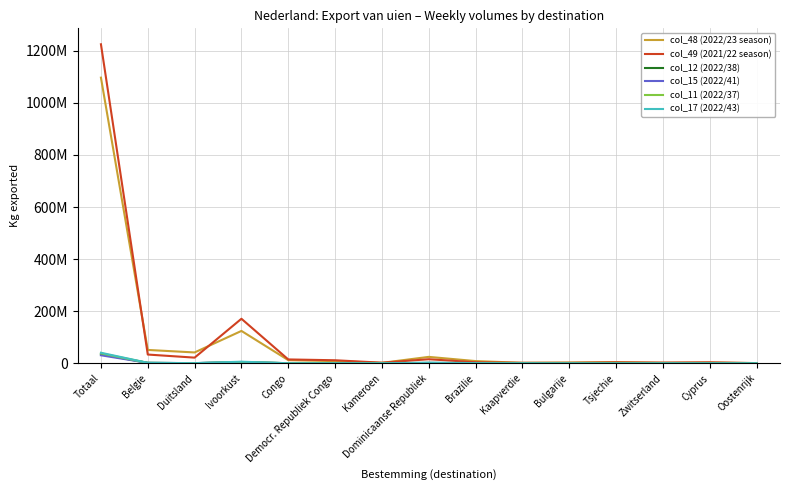

What is the spread (max minus min) of values at Belgie?

49667625